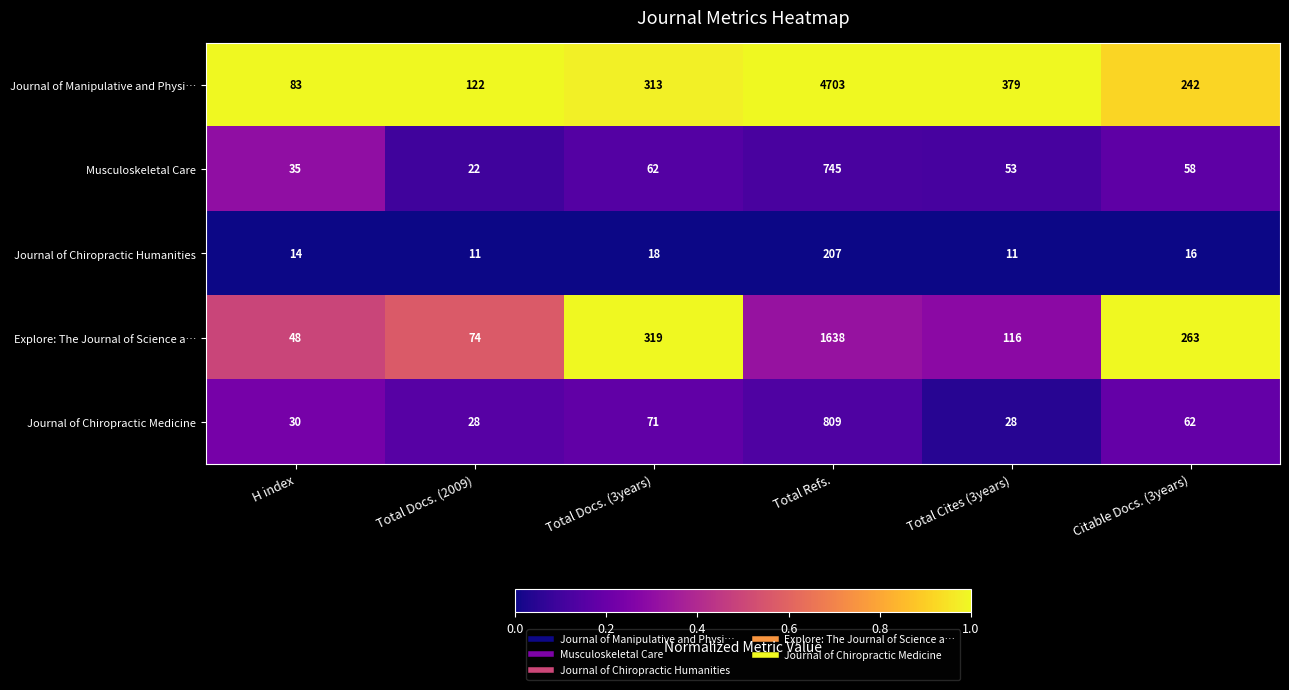

Which series changed the most between Total Refs. and Citable Docs. (3years)?

Journal of Manipulative and Physi…